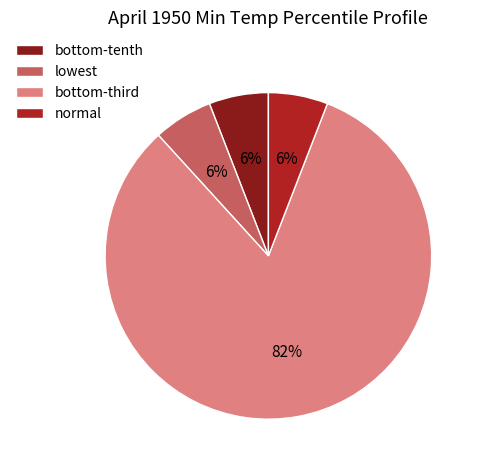

Which slice is the largest?

bottom-third